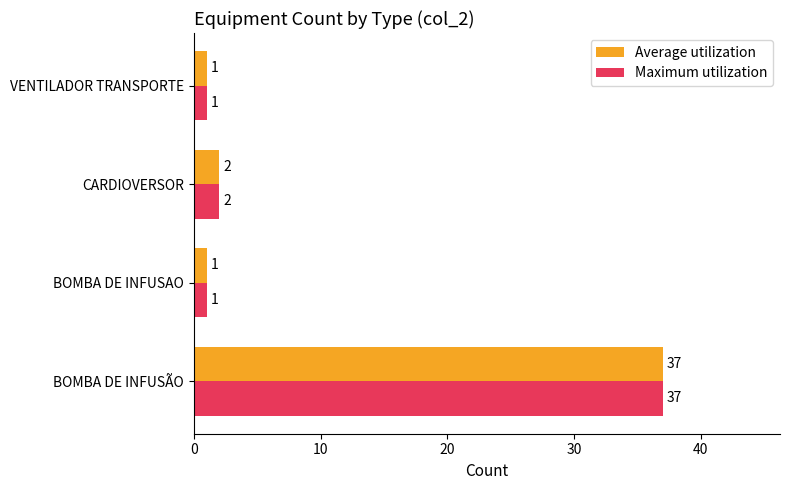

What is the maximum value for Average utilization?

37